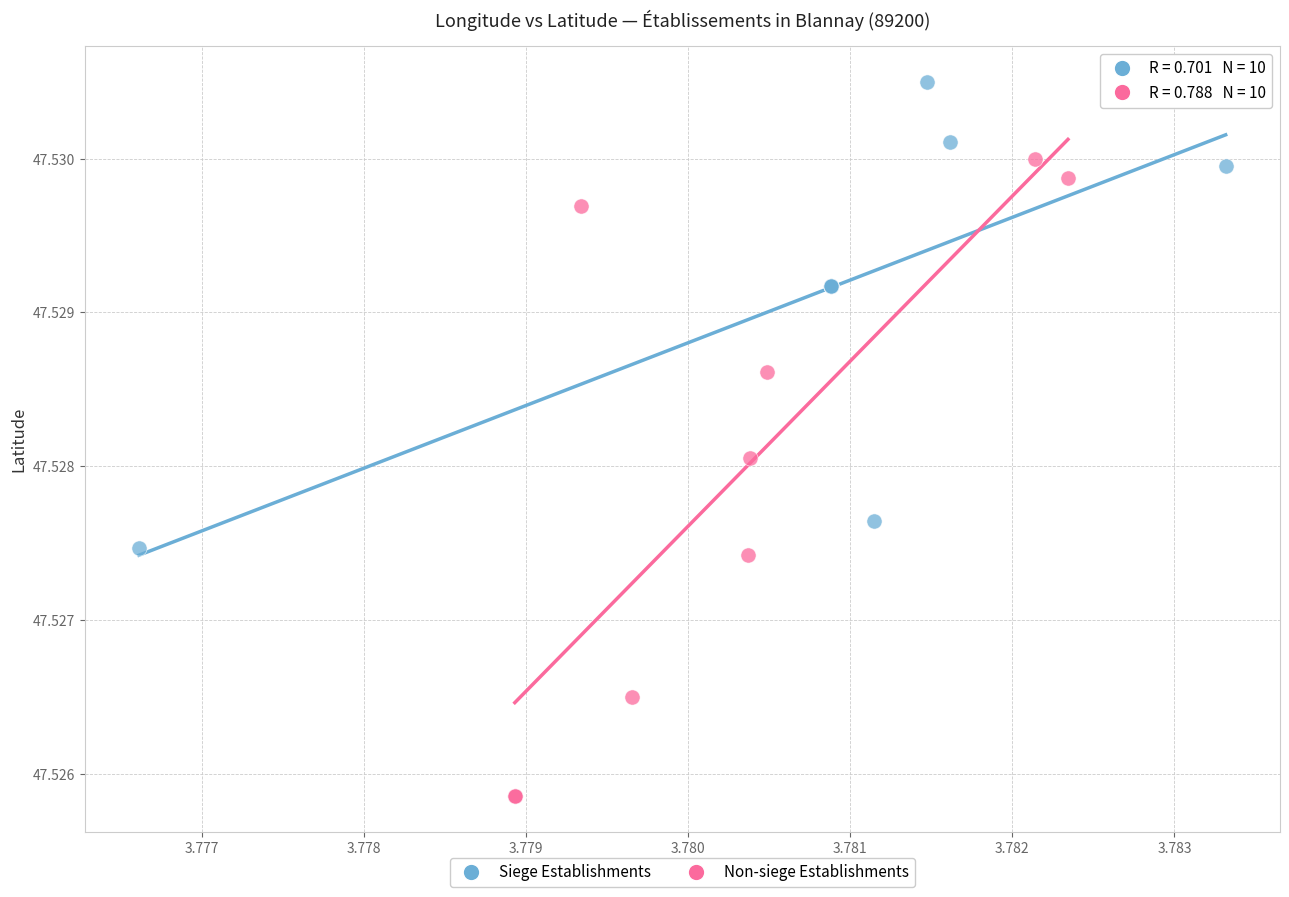

Which series contains the lowest Y value?

Non-siege Establishments